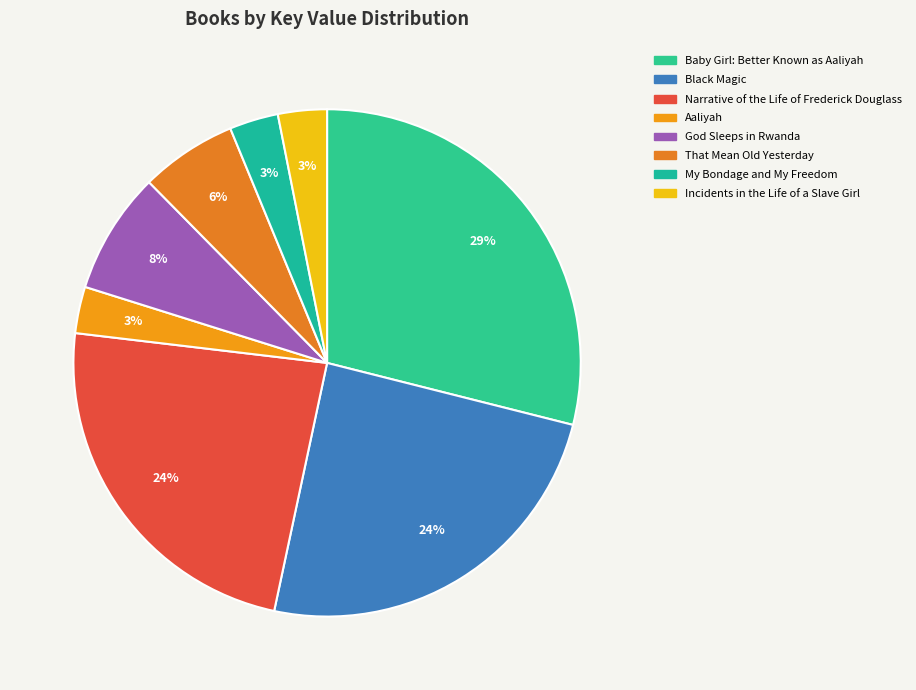

How many slices are in this pie chart?

8